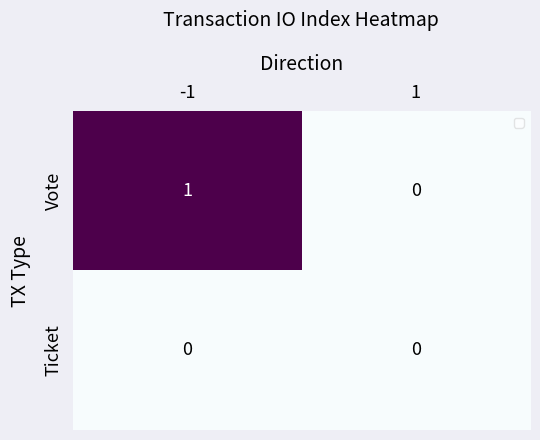

How many distinct data groups are displayed?

2